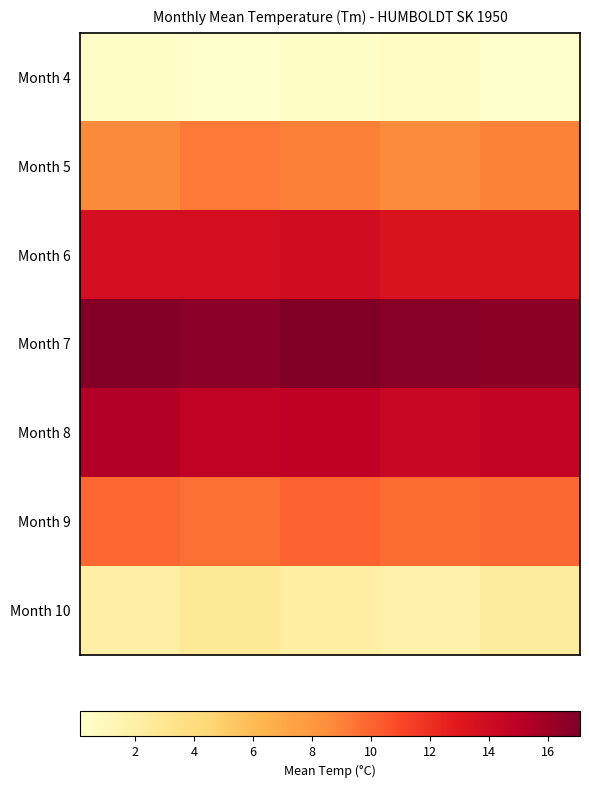

Reading right to left, list all the values displayed in this chart.

Month 4: 0.1	0.7	0.4	0.2	0.3
Month 5: 9.0	8.7	9.0	9.3	8.7
Month 6: 13.4	13.3	14.0	13.8	13.8
Month 7: 16.6	16.7	17.1	16.7	16.8
Month 8: 14.6	14.4	14.8	14.7	15.2
Month 9: 9.8	9.7	10.0	9.6	9.9
Month 10: 2.3	1.8	2.1	2.7	1.9